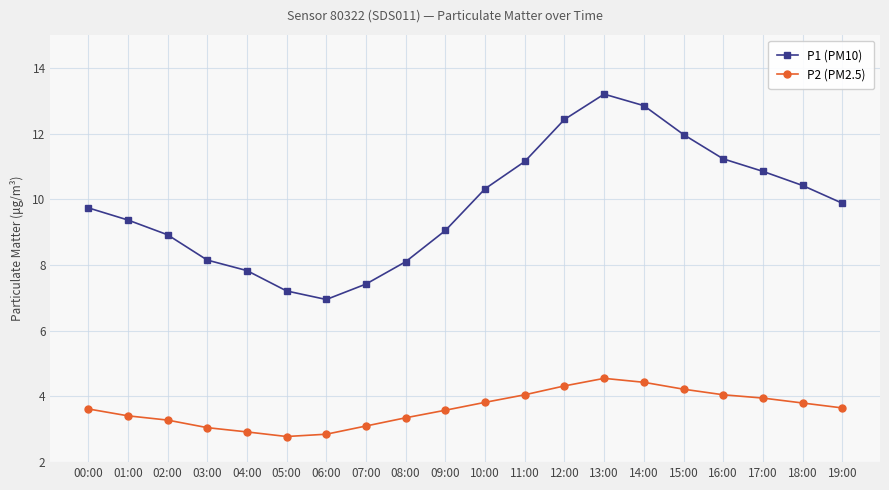

Does the chart have visible grid lines?

Yes